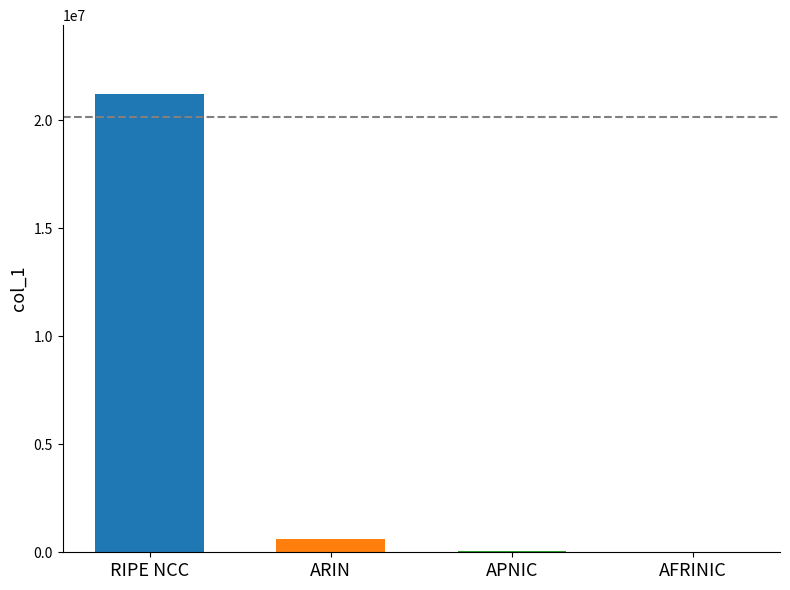

List the labels in order of value, largest first.

RIPE NCC, ARIN, APNIC, AFRINIC